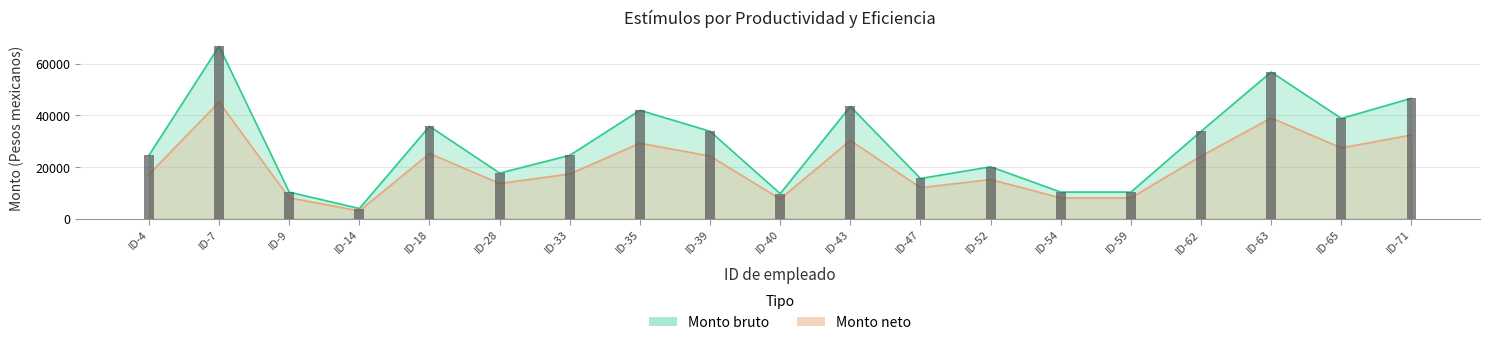

List the series in order of their overall mean, lowest first.

Monto neto, Monto bruto